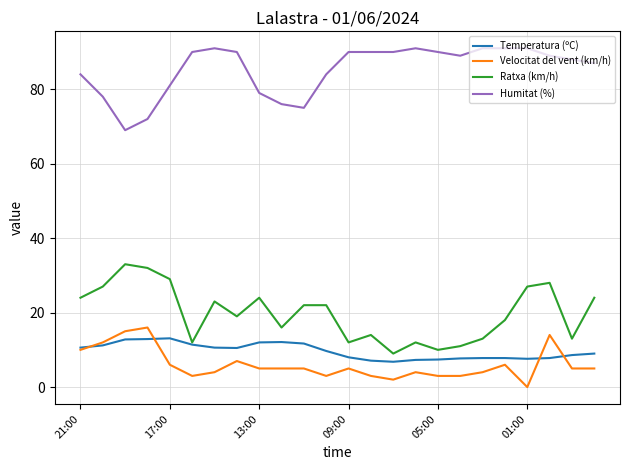

True or false: Humitat (%) and Ratxa (km/h) intersect in this chart.

False